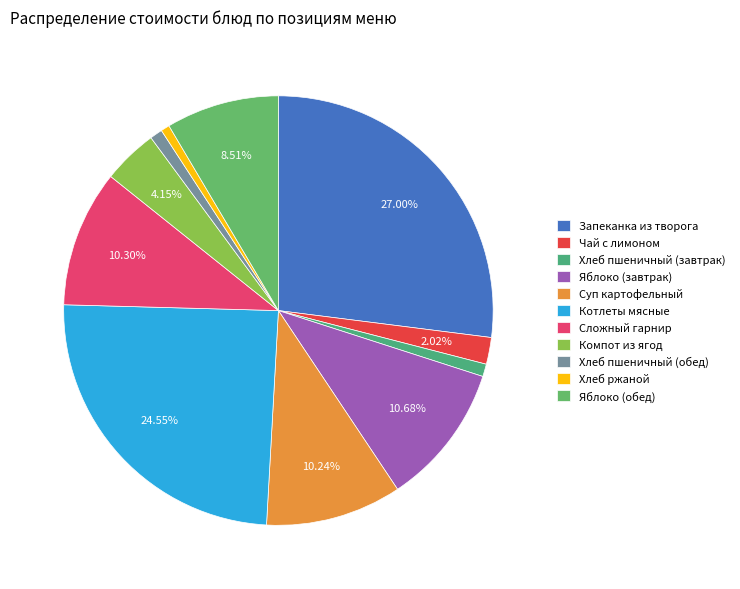

The Сложный гарнир slice represents 17% of the pie. True or false?

False